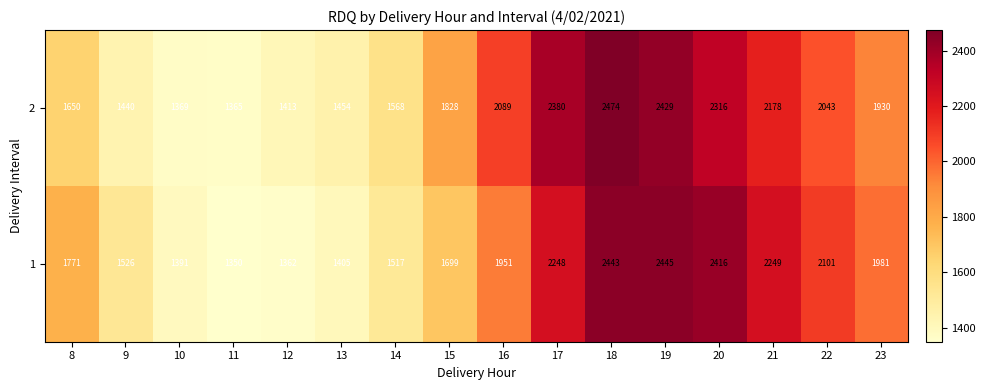

Rank the series by their average value, from highest to lowest.

2, 1